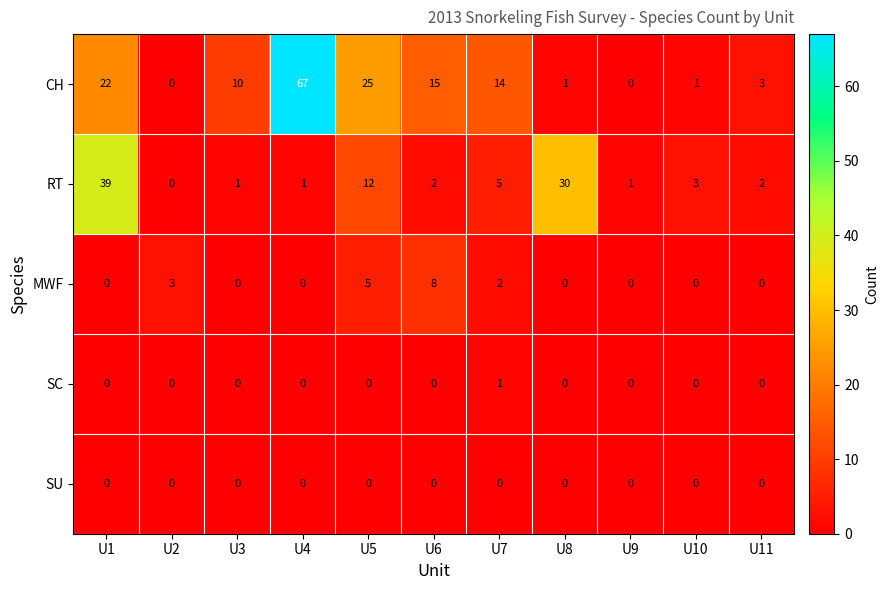

The value of MWF at U7 is 2. True or false?

True